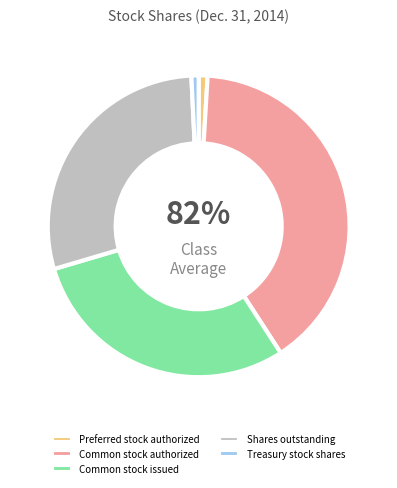

What is the smallest slice in the pie chart?

Treasury stock shares